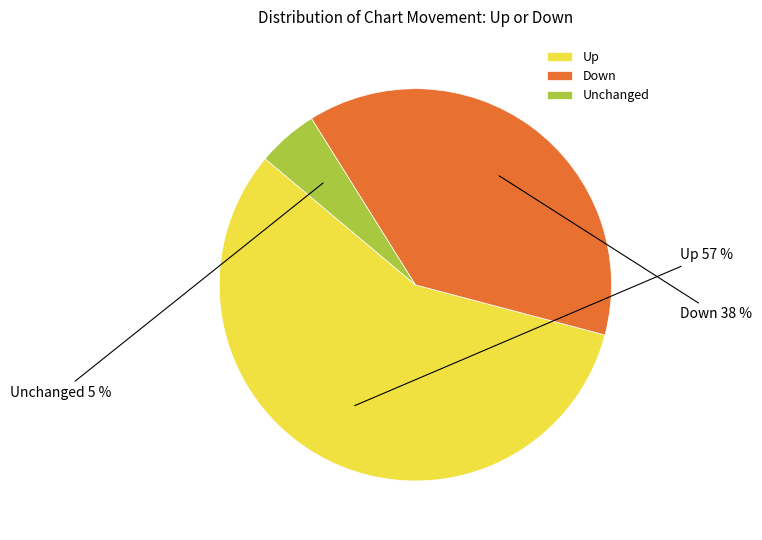

To the nearest percent, what portion does Unchanged represent?

5%